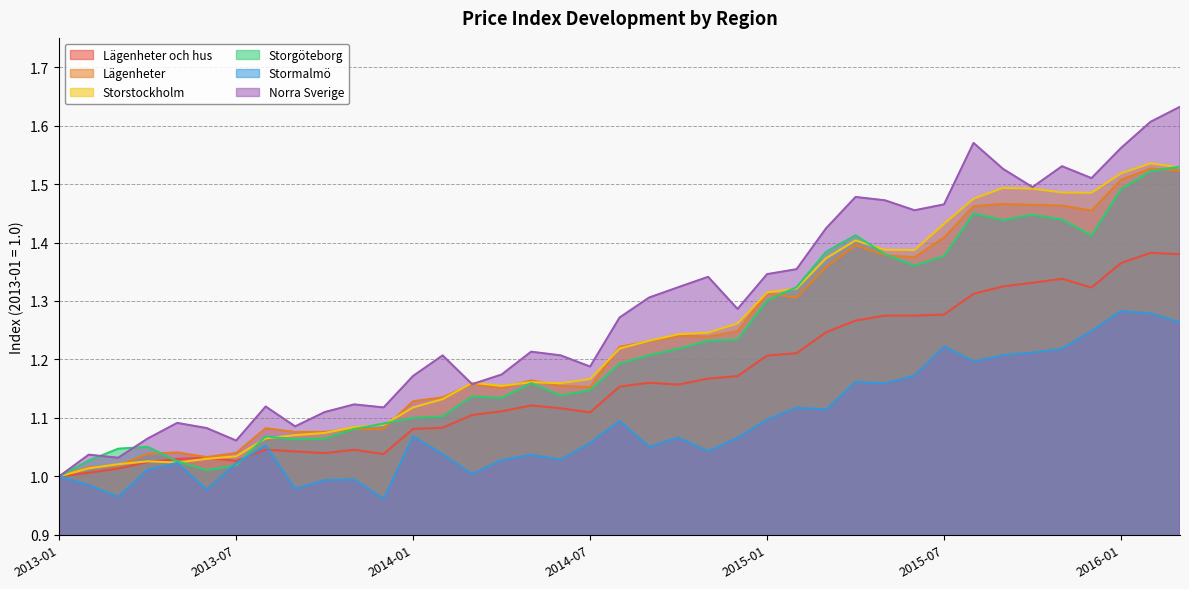

Read the Stormalmö value at 2015-07.

1.2